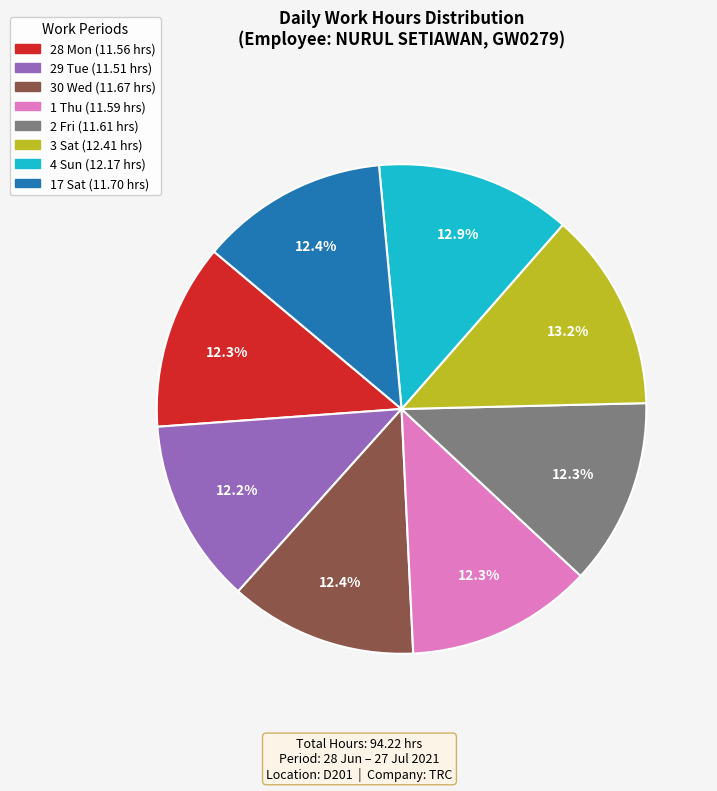

What percentage is the 28 Mon slice, to the nearest percent?

12%